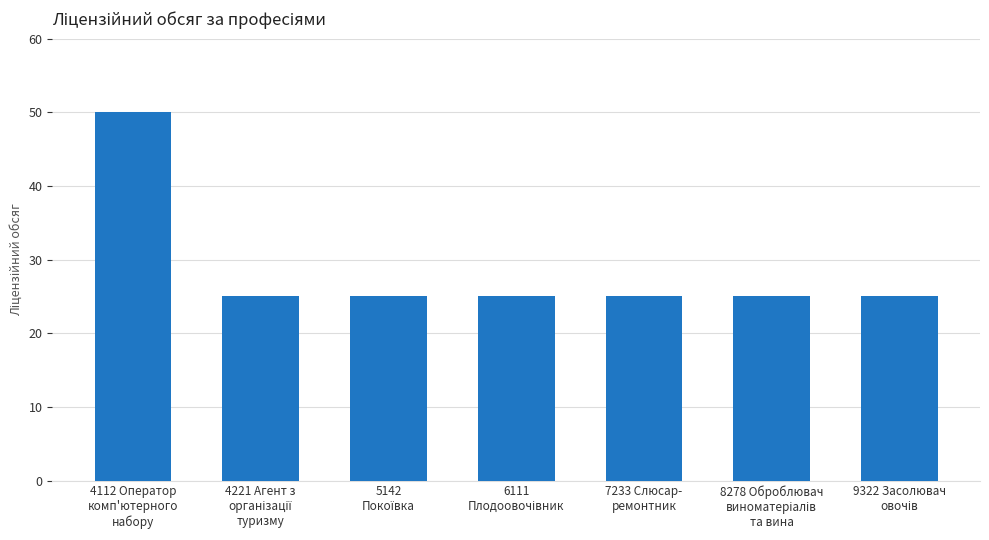

How many series are shown in this chart?

1